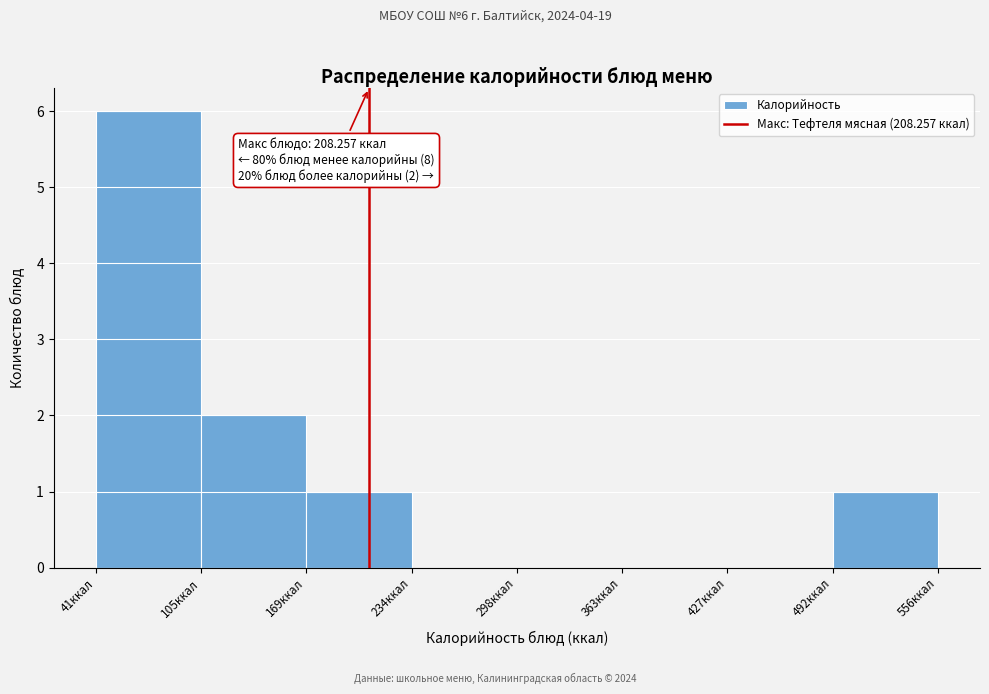

Which range on the x-axis has the tallest bar?

40 to 110